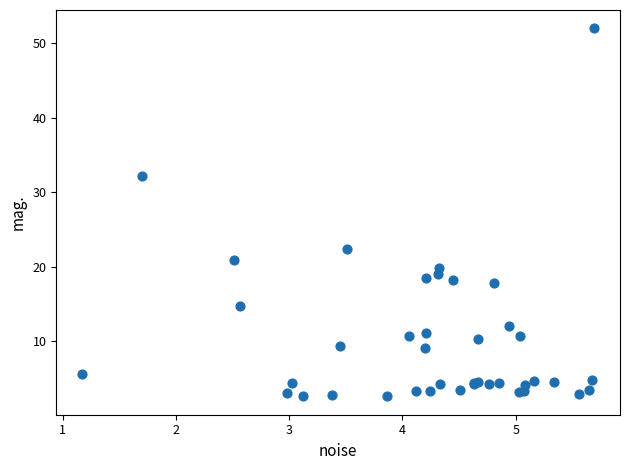

What Y value in the scatter plot is closest to 27?

22.4